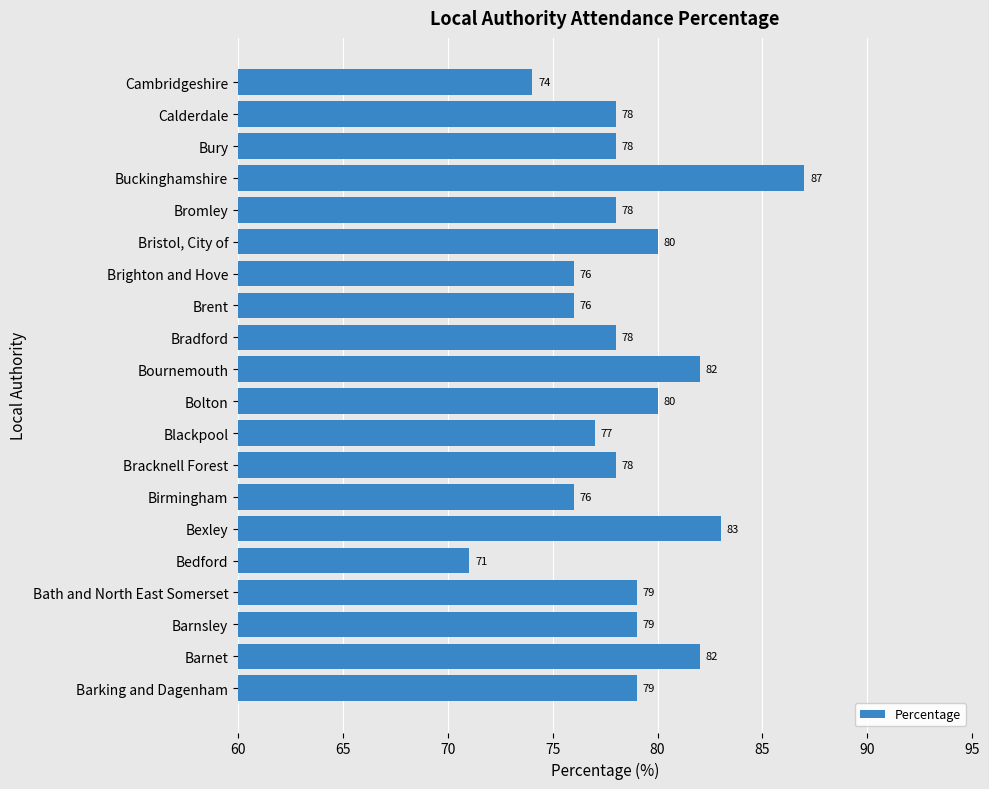

Is it true that the value at Calderdale is 78?

True